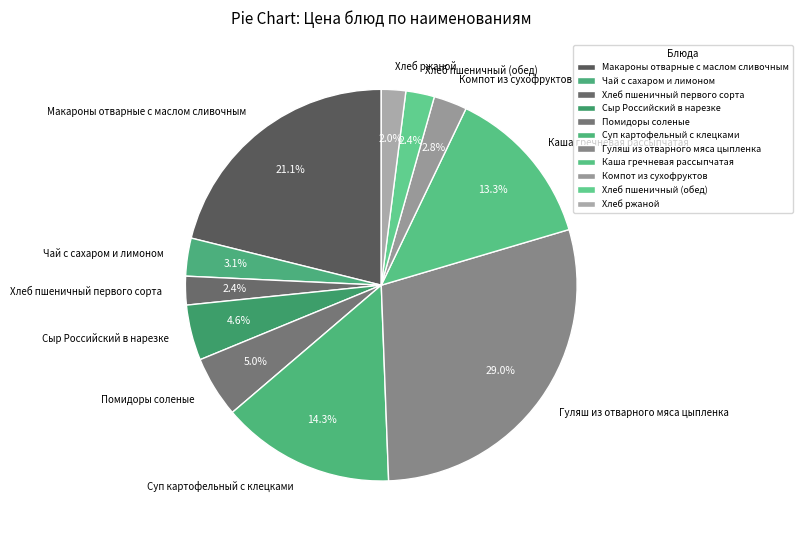

Does Помидоры соленые account for over 50% of the chart?

No